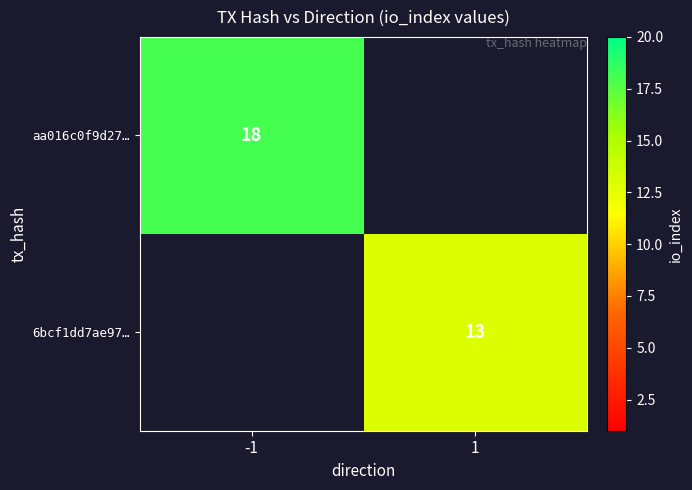

Which has a higher value, 1 or -1?

-1